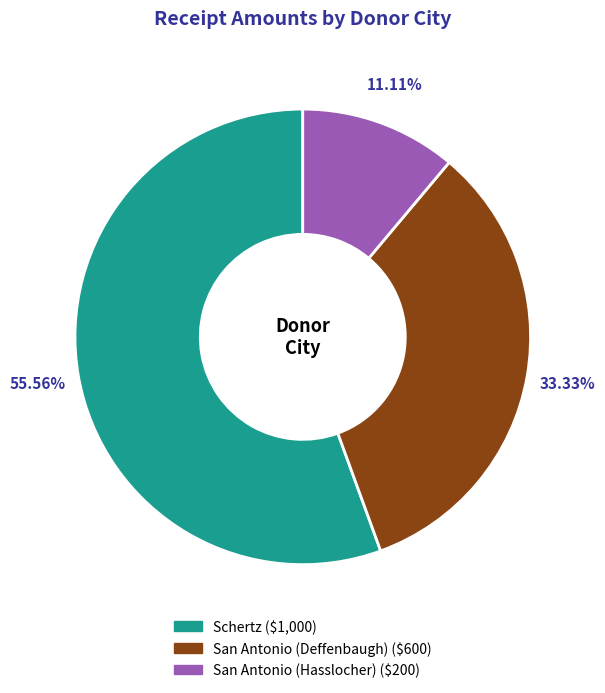

Is the sum of Schertz and San Antonio (Deffenbaugh) greater than half?

Yes